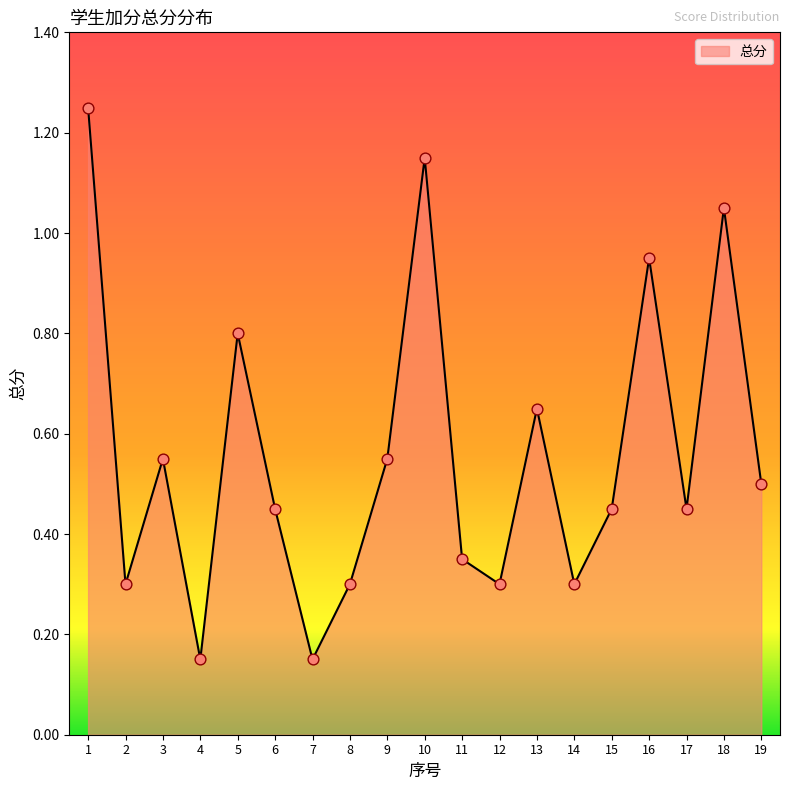

What is the change in value from 4 to 16?

+0.8